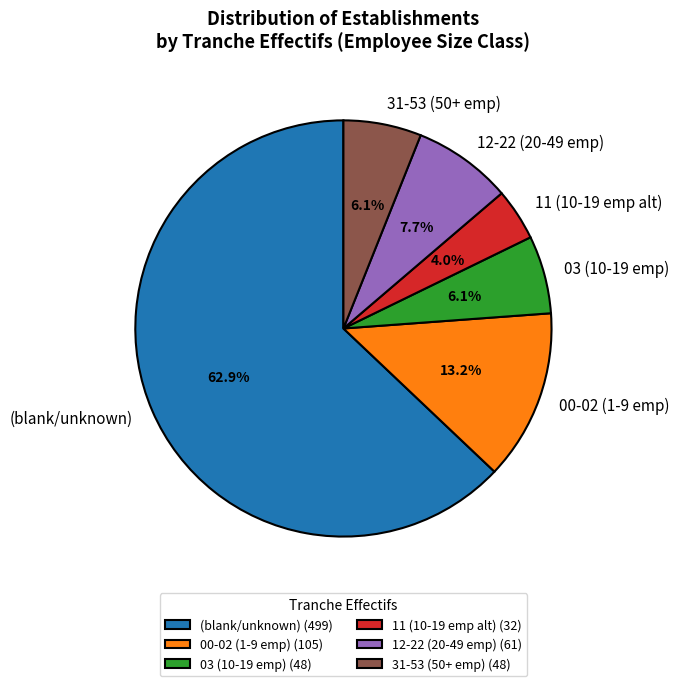

Combined, do 31-53 (50+ emp) and (blank/unknown) account for over 50%?

Yes